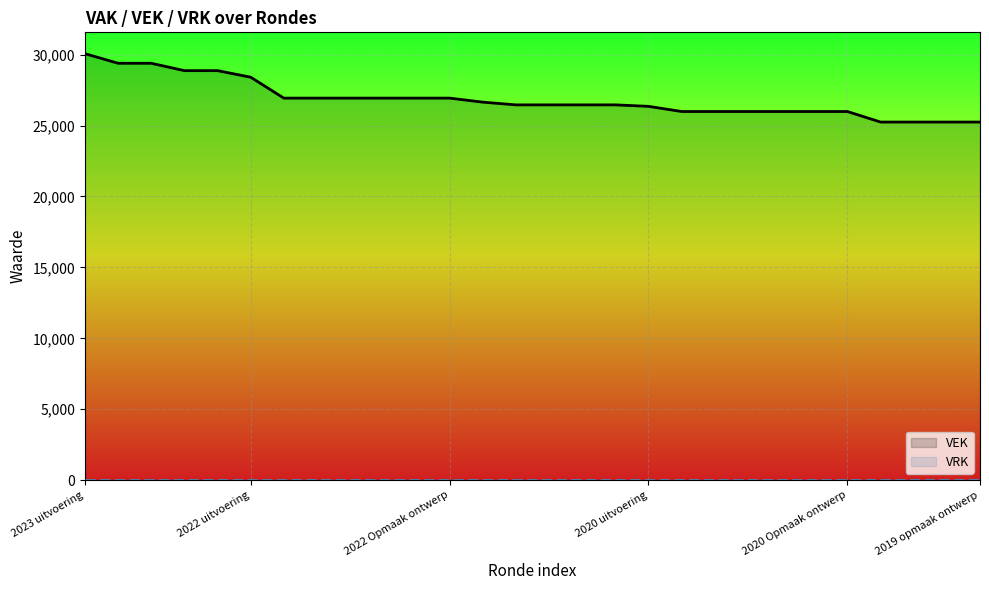

True or false: VRK and VEK intersect in this chart.

False